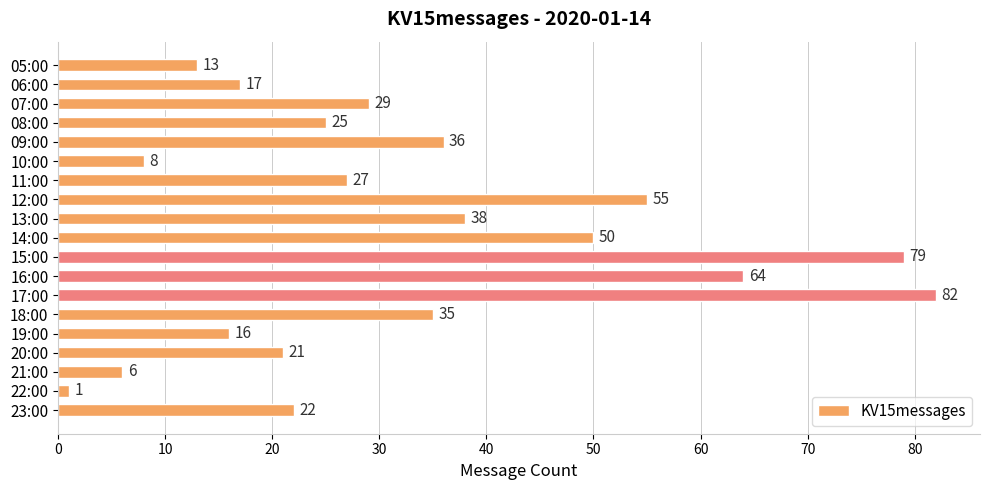

At which category does the chart reach its peak across all series?

17:00